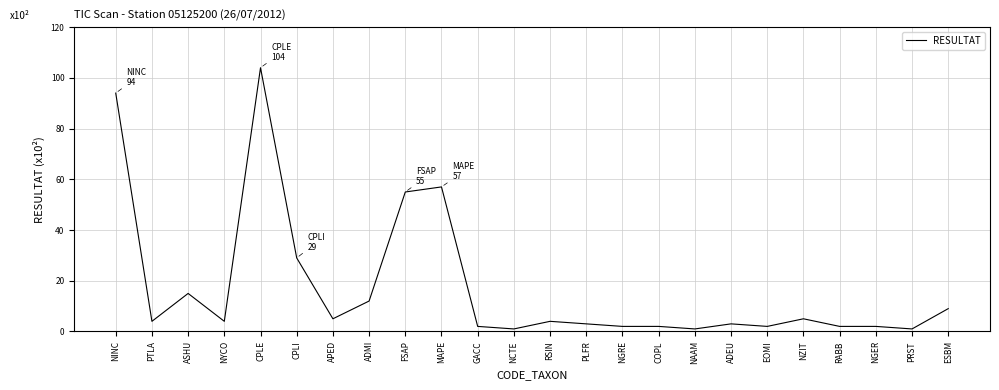

What is the difference between the maximum and minimum values?

103